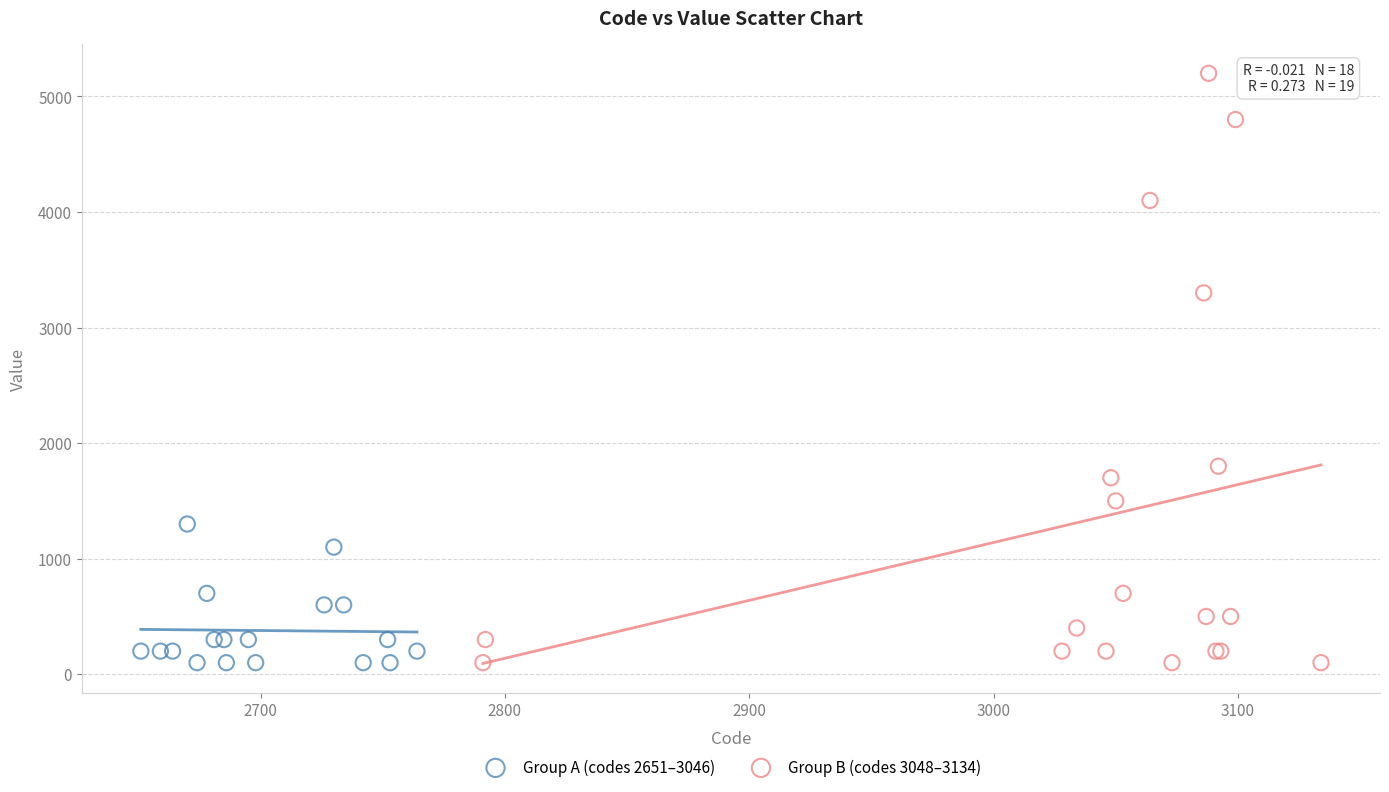

Which series has the widest spread of Y values?

Group B (codes 3048–3134)